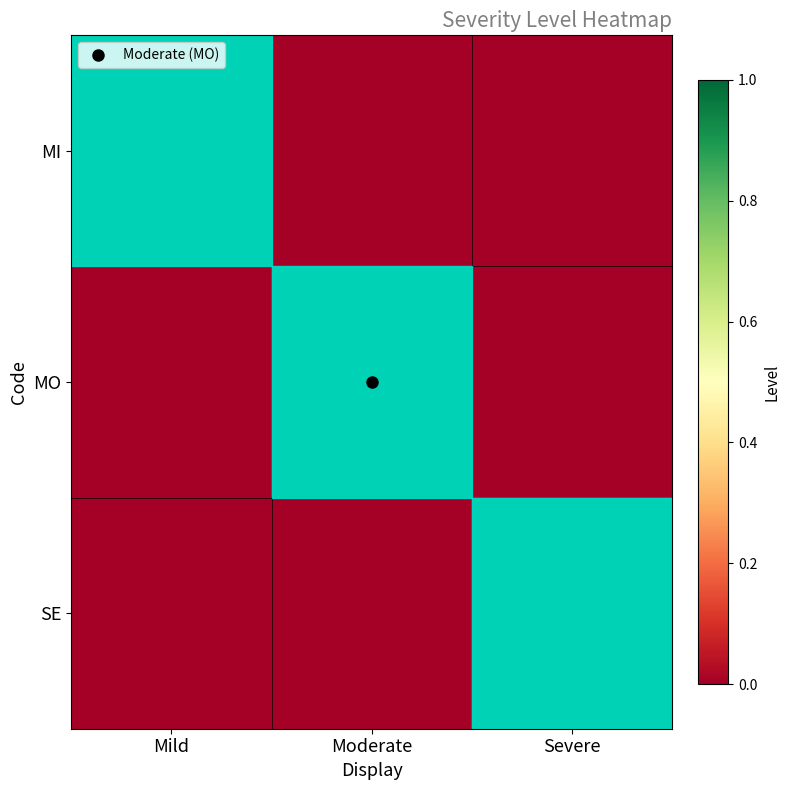

Rank the series at Severe from highest to lowest value.

SE, MI, MO